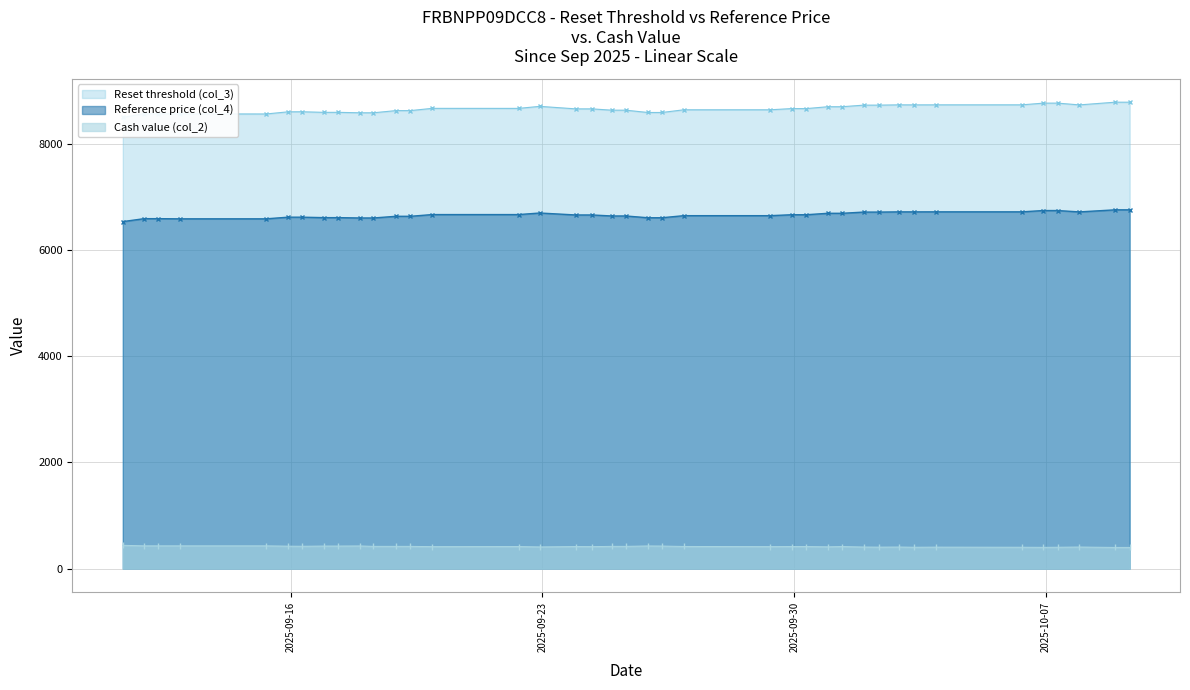

What are all the series names shown in the legend?

Reset threshold (col_3), Reference price (col_4), Cash value (col_2)